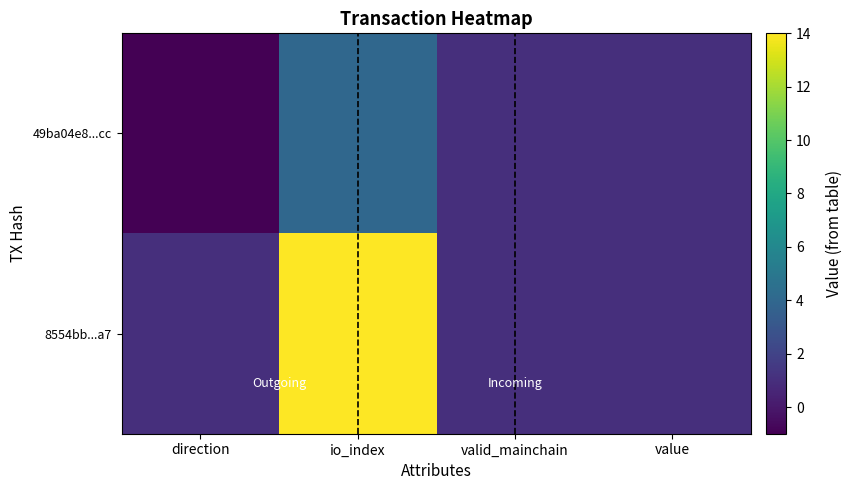

Which series has the widest spread of values?

8554bb...a7